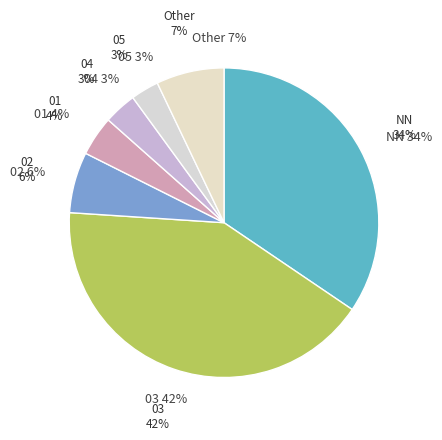

How many slices are in this pie chart?

7